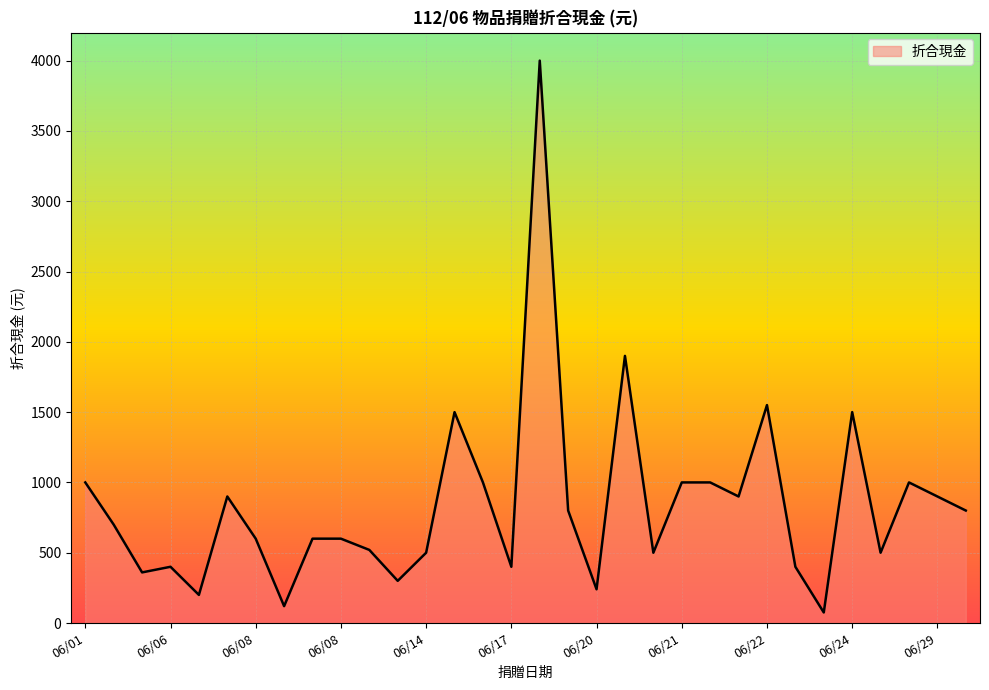

What is the maximum value shown in the chart?

4000